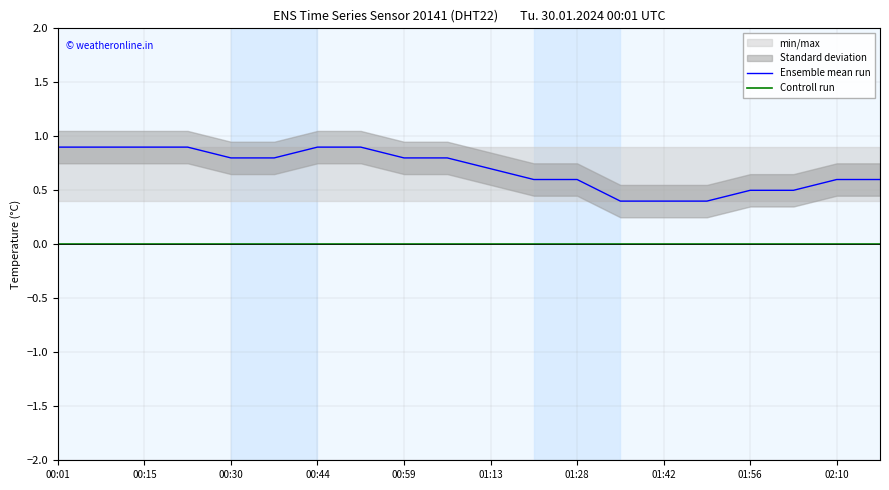

True or false: Ensemble mean run and Controll run intersect in this chart.

False